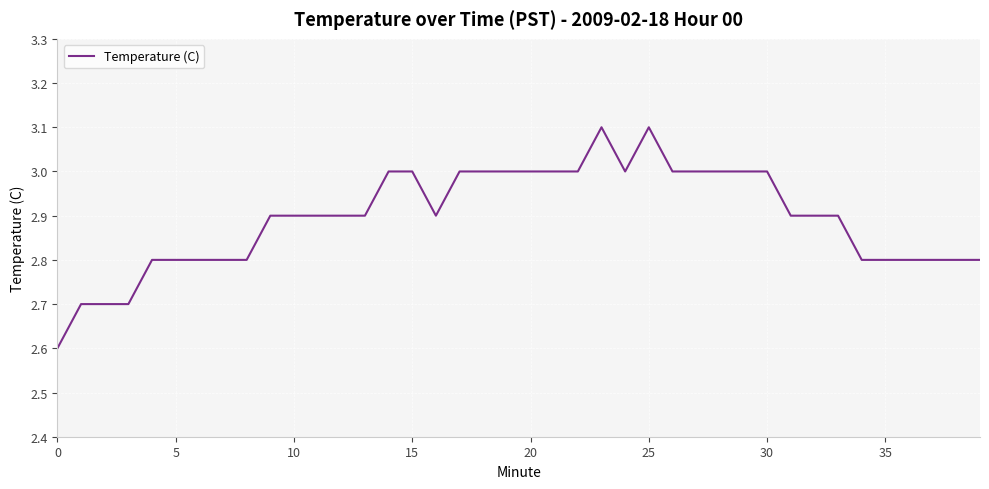

What is the greatest value displayed?

3.1